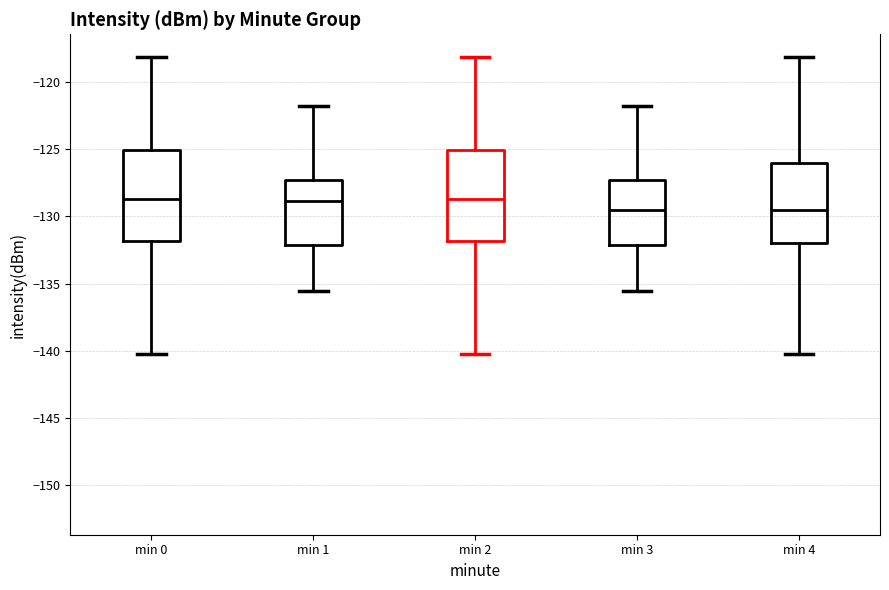

Where is the upper edge of the box for min 2 on the y-axis? The values are not printed on the chart, so give them approximately, as read against the axis.

-125.0